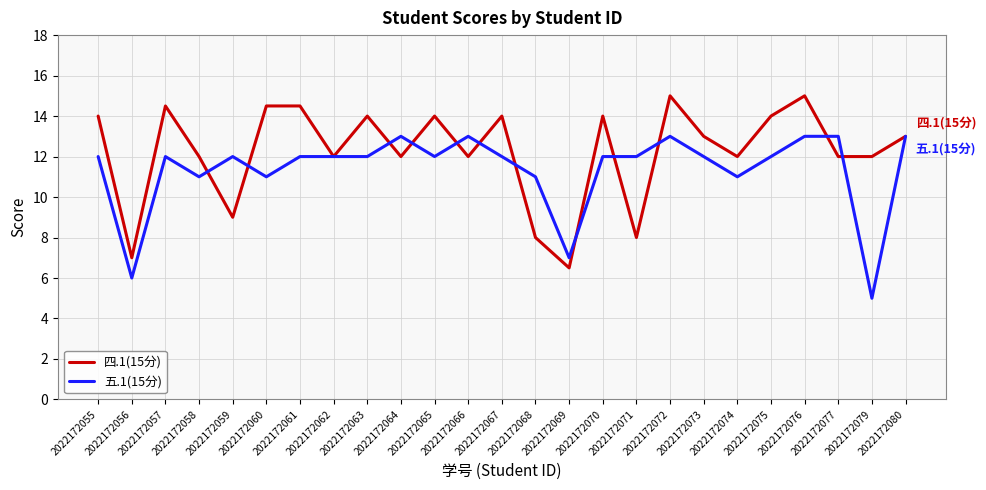

Reading left to right, transcribe all the data shown in this chart.

四.1(15分): 2022172055=14.0	2022172056=7.0	2022172057=14.5	2022172058=12.0	2022172059=9.0	2022172060=14.5	2022172061=14.5	2022172062=12.0	2022172063=14.0	2022172064=12.0	2022172065=14.0	2022172066=12.0	2022172067=14.0	2022172068=8.0	2022172069=6.5	2022172070=14.0	2022172071=8.0	2022172072=15.0	2022172073=13.0	2022172074=12.0	2022172075=14.0	2022172076=15.0	2022172077=12.0	2022172079=12.0	2022172080=13.0
五.1(15分): 2022172055=12.0	2022172056=6.0	2022172057=12.0	2022172058=11.0	2022172059=12.0	2022172060=11.0	2022172061=12.0	2022172062=12.0	2022172063=12.0	2022172064=13.0	2022172065=12.0	2022172066=13.0	2022172067=12.0	2022172068=11.0	2022172069=7.0	2022172070=12.0	2022172071=12.0	2022172072=13.0	2022172073=12.0	2022172074=11.0	2022172075=12.0	2022172076=13.0	2022172077=13.0	2022172079=5.0	2022172080=13.0